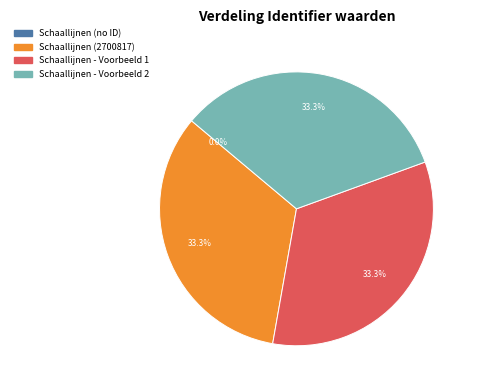

True or false: Schaallijnen - Voorbeeld 1 accounts for 33% of the total.

True